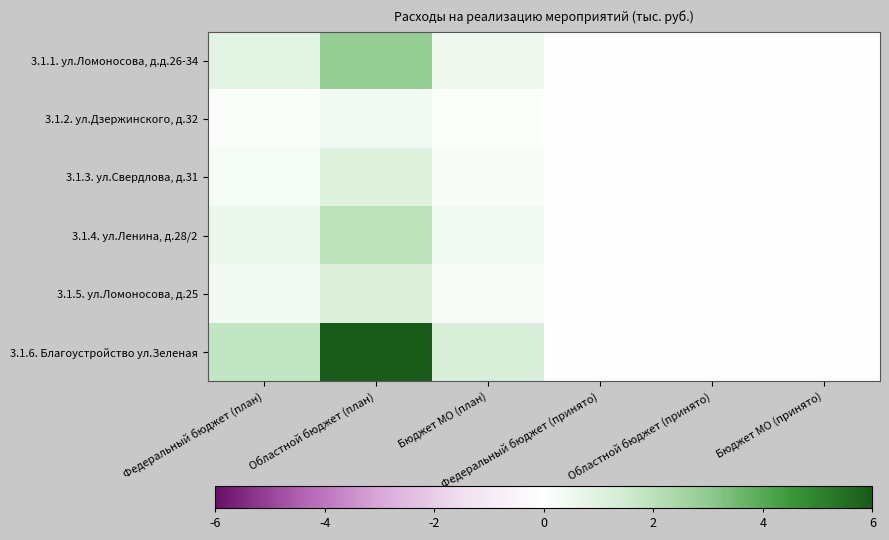

Reading right to left, extract all data points from this chart.

3.1.1. ул.Ломоносова, д.д.26-34: Бюджет МО (принято)=0.0	Областной бюджет (принято)=0.0	Федеральный бюджет (принято)=0.0	Бюджет МО (план)=0.6	Областной бюджет (план)=2.8	Федеральный бюджет (план)=0.9
3.1.2. ул.Дзержинского, д.32: Бюджет МО (принято)=0.0	Областной бюджет (принято)=0.0	Федеральный бюджет (принято)=0.0	Бюджет МО (план)=0.1	Областной бюджет (план)=0.4	Федеральный бюджет (план)=0.1
3.1.3. ул.Свердлова, д.31: Бюджет МО (принято)=0.0	Областной бюджет (принято)=0.0	Федеральный бюджет (принято)=0.0	Бюджет МО (план)=0.2	Областной бюджет (план)=1.0	Федеральный бюджет (план)=0.3
3.1.4. ул.Ленина, д.28/2: Бюджет МО (принято)=0.0	Областной бюджет (принято)=0.0	Федеральный бюджет (принято)=0.0	Бюджет МО (план)=0.4	Областной бюджет (план)=1.9	Федеральный бюджет (план)=0.6
3.1.5. ул.Ломоносова, д.25: Бюджет МО (принято)=0.0	Областной бюджет (принято)=0.0	Федеральный бюджет (принято)=0.0	Бюджет МО (план)=0.2	Областной бюджет (план)=1.1	Федеральный бюджет (план)=0.3
3.1.6. Благоустройство ул.Зеленая: Бюджет МО (принято)=0.0	Областной бюджет (принято)=0.0	Федеральный бюджет (принято)=0.0	Бюджет МО (план)=1.2	Областной бюджет (план)=6.0	Федеральный бюджет (план)=1.8